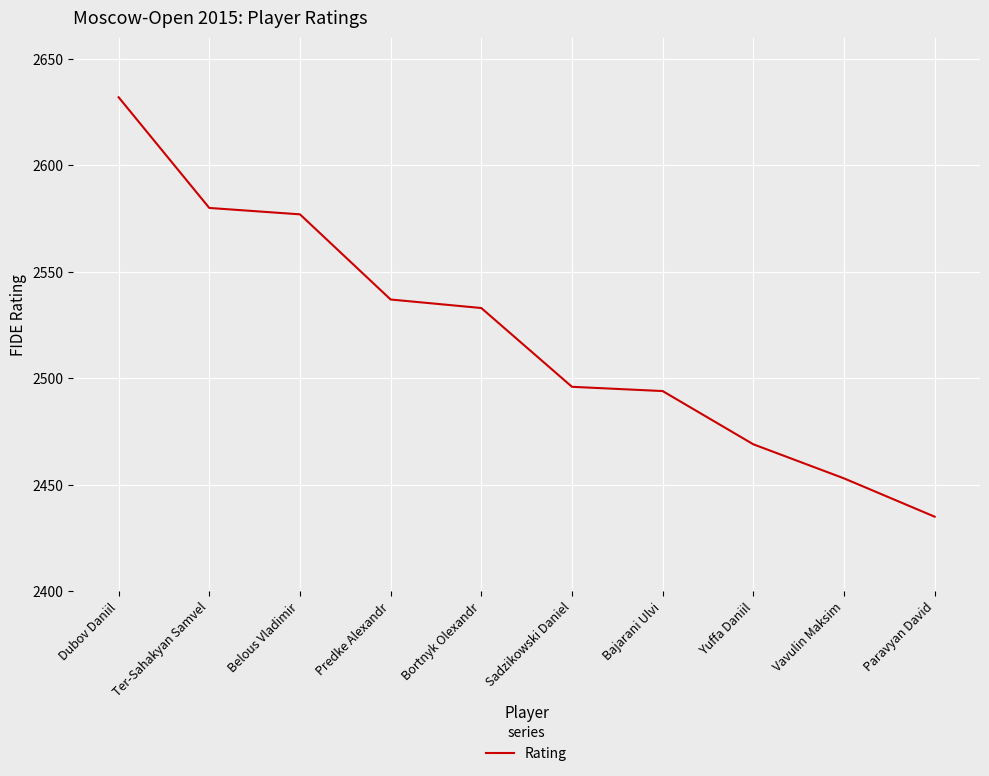

The value at Bajarani Ulvi is 1116. True or false?

False